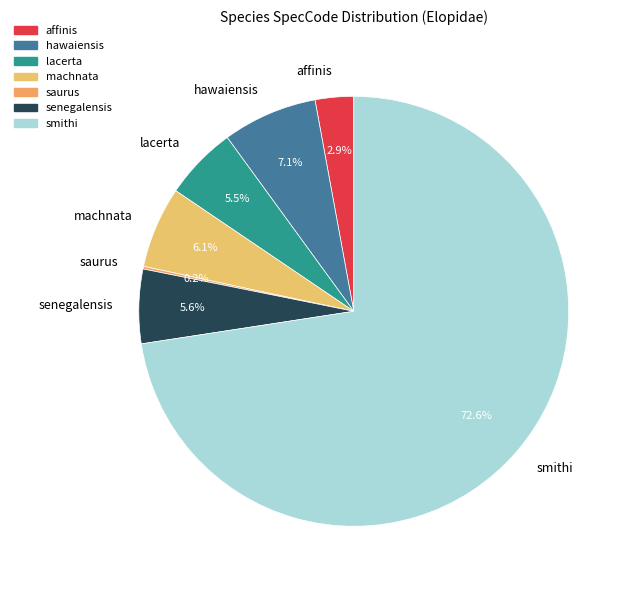

What portion of the pie excludes senegalensis?

94.4%